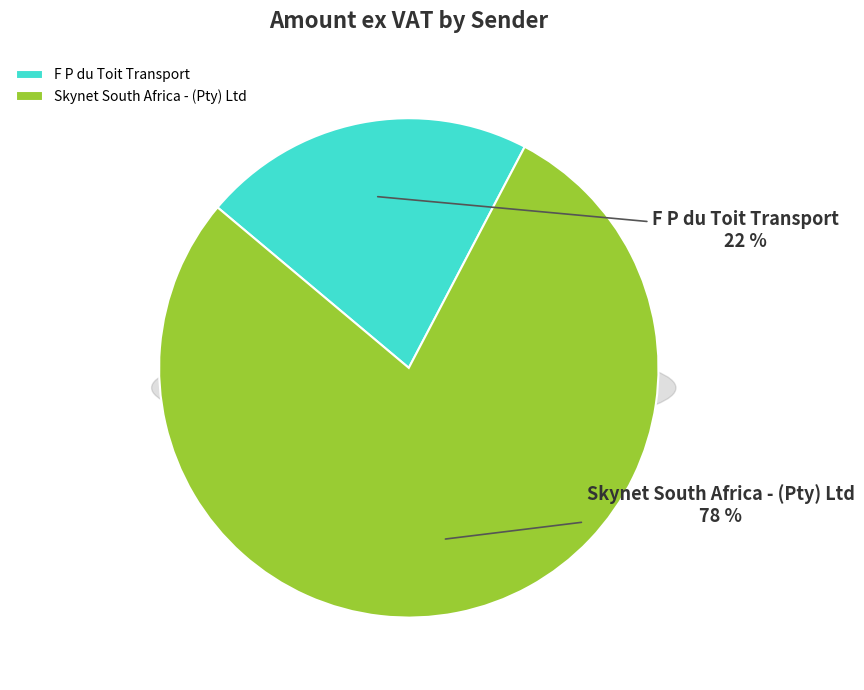

Does any single category account for the majority?

Yes